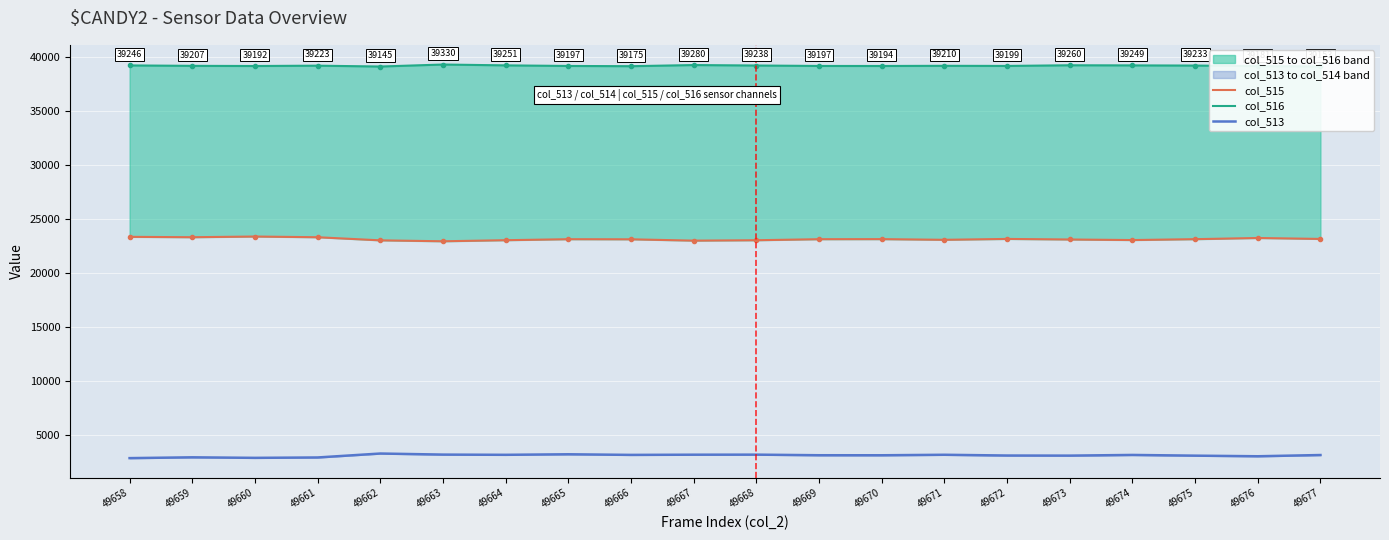

Rank the series at 49675 from lowest to highest value.

col_513, col_515, col_516